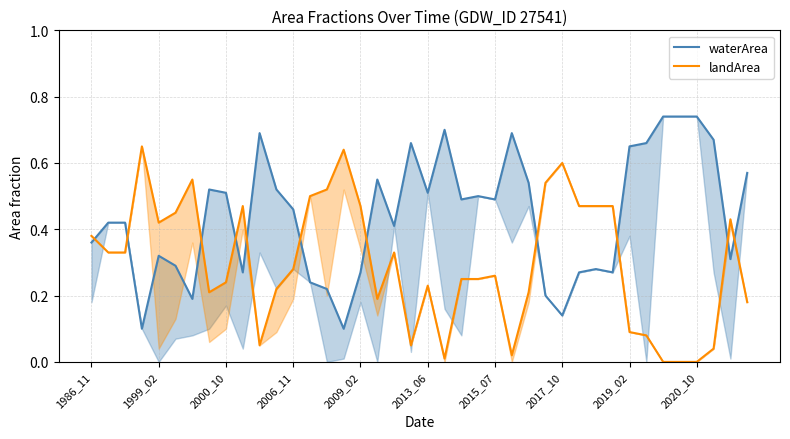

What are all the series names shown in the legend?

waterArea, landArea